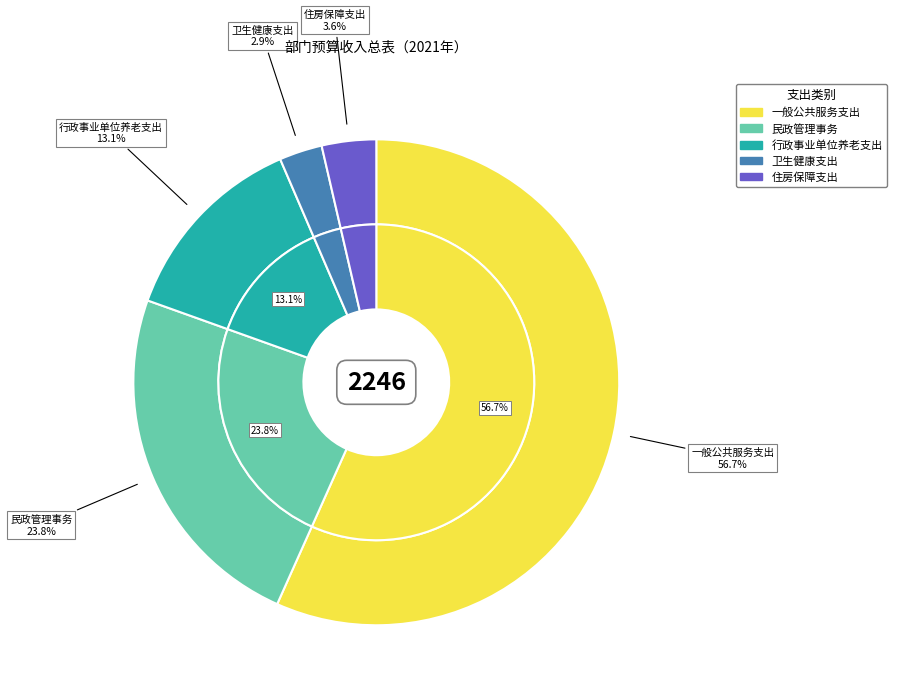

To the nearest percent, what portion does 一般公共服务支出 represent?

57%